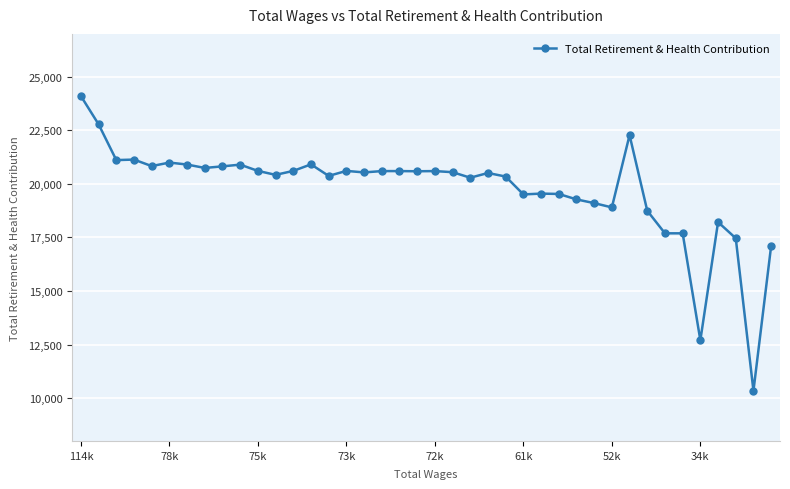

What is the greatest value displayed?

24099